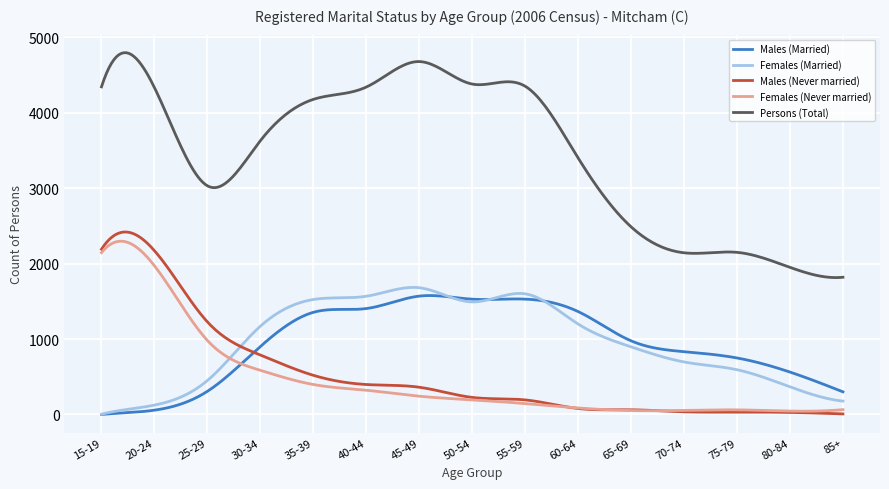

What is the sum of all Males (Married) values?

284426.6